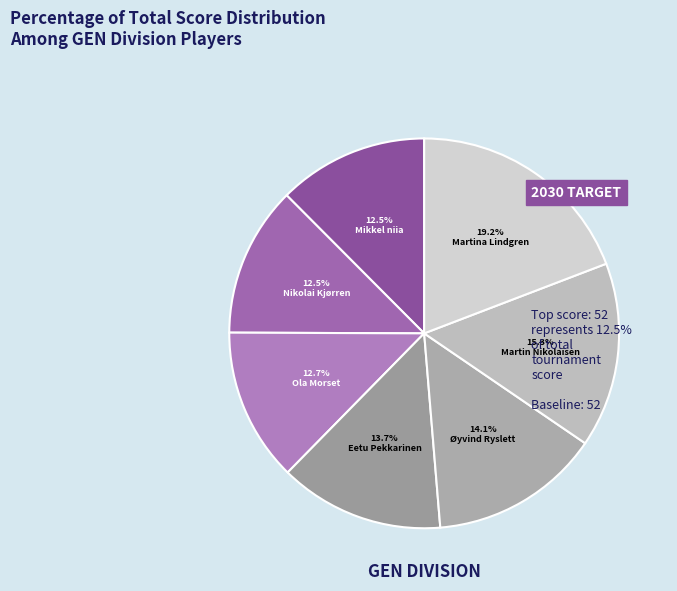

Is there any slice that represents more than half of the pie?

No